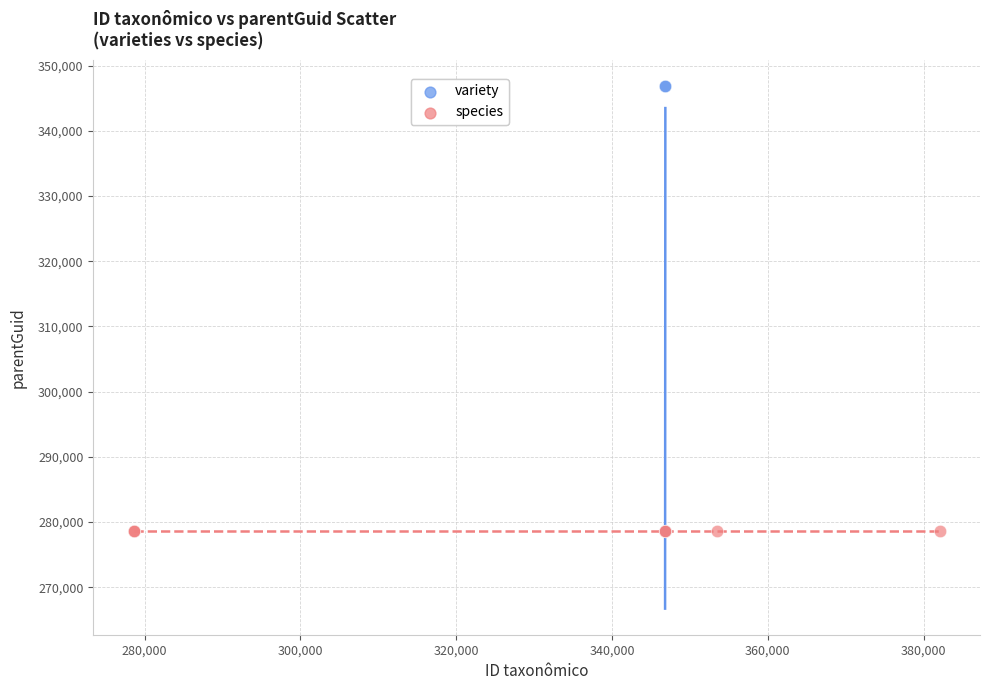

Which series contains the highest Y value?

variety